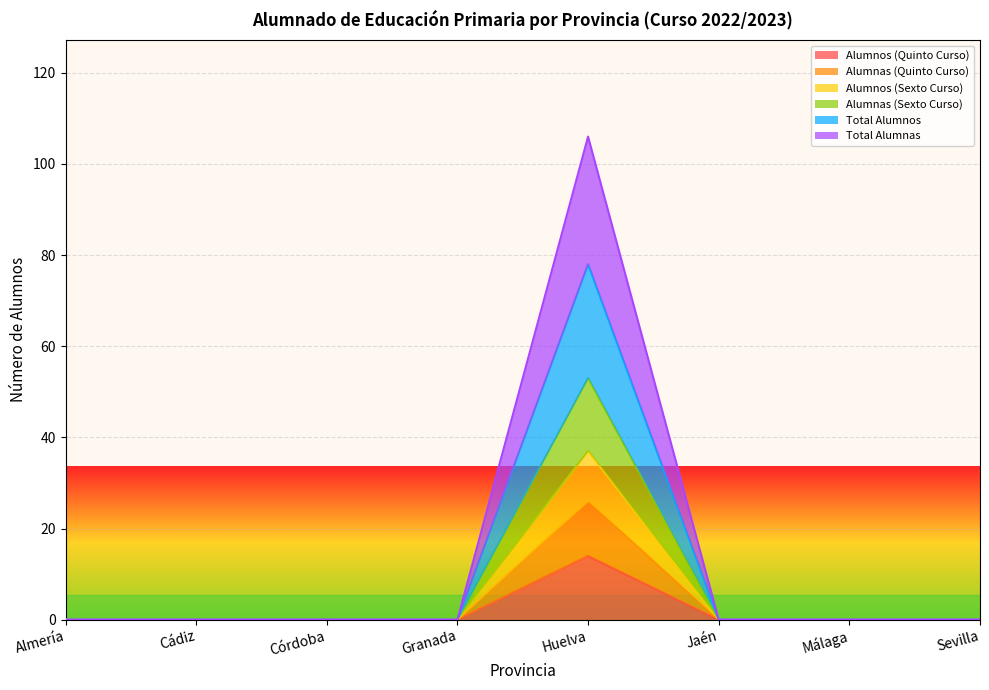

True or false: Alumnas (Quinto Curso) and Total Alumnos intersect in this chart.

False